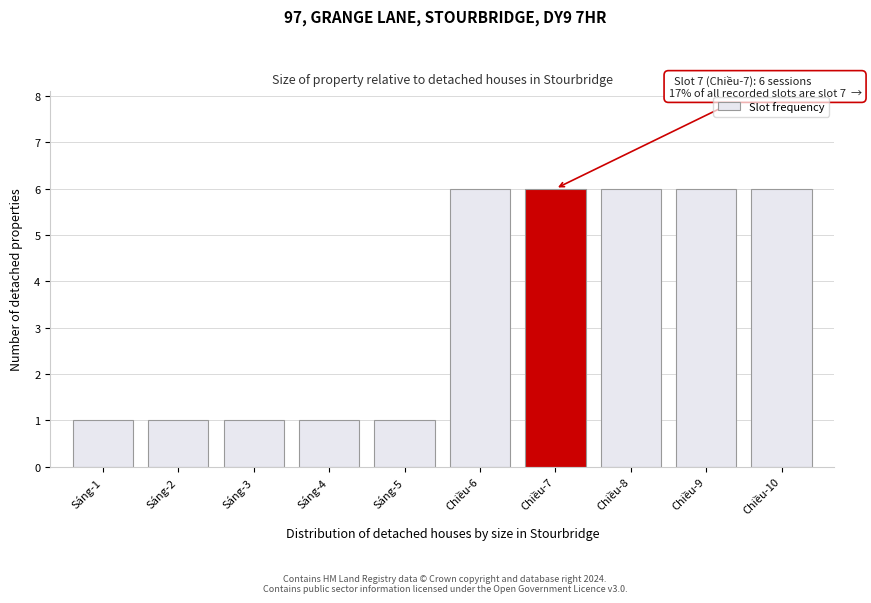

Reading left to right, transcribe all the data shown in this chart.

Sáng-1=1	Sáng-2=1	Sáng-3=1	Sáng-4=1	Sáng-5=1	Chiều-6=6	Chiều-7=6	Chiều-8=6	Chiều-9=6	Chiều-10=6